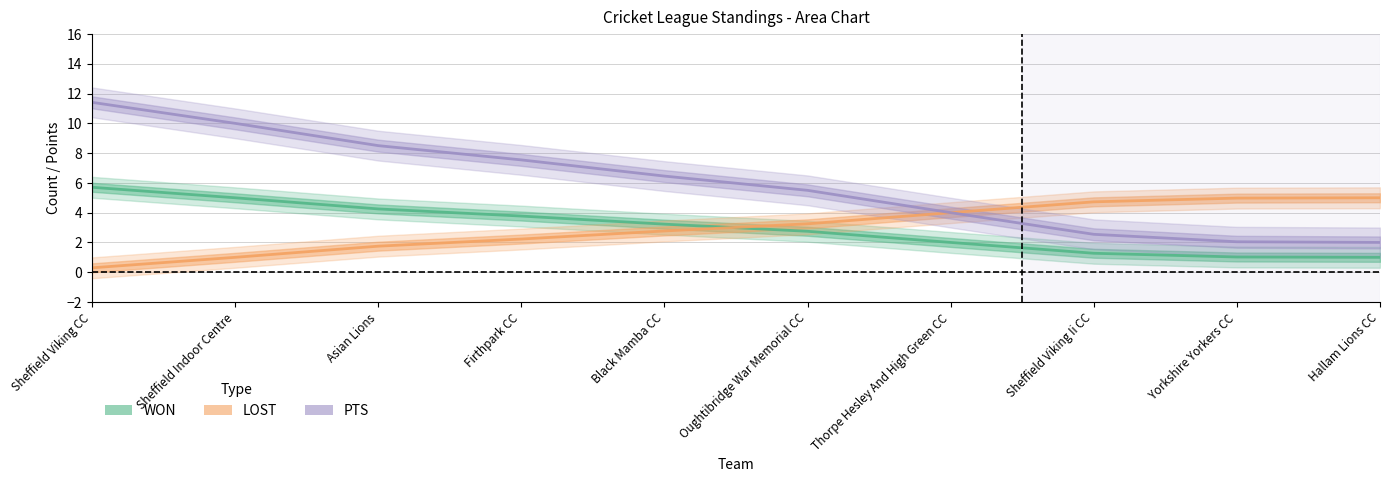

At which label does WON reach its minimum?

Hallam Lions CC